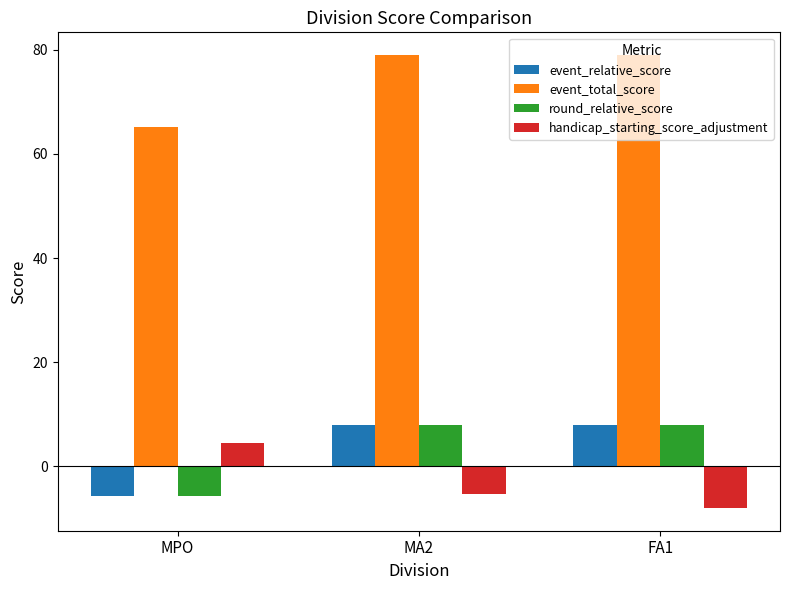

What is the sum of the round_relative_score values at FA1 and MA2?

16.0